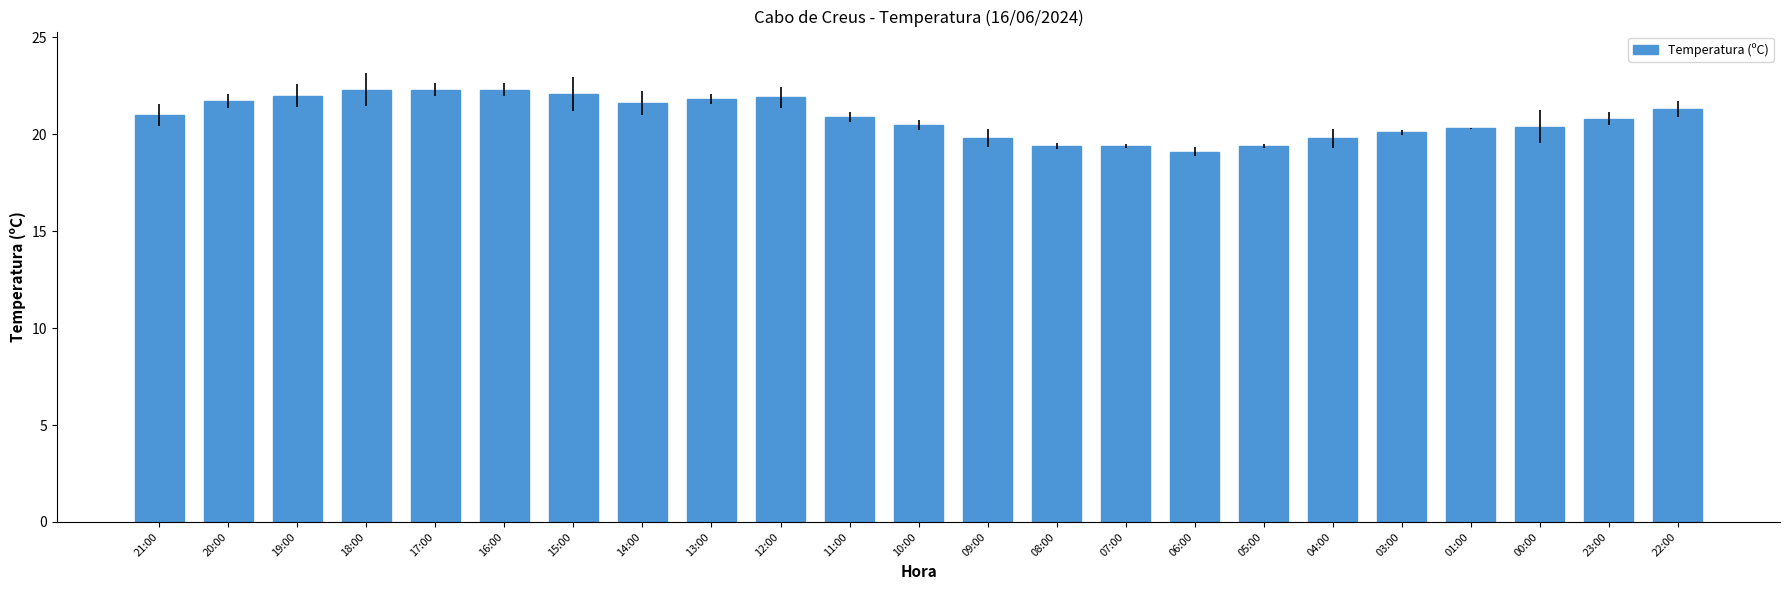

What is the label of the 4th bar from the left?

18:00